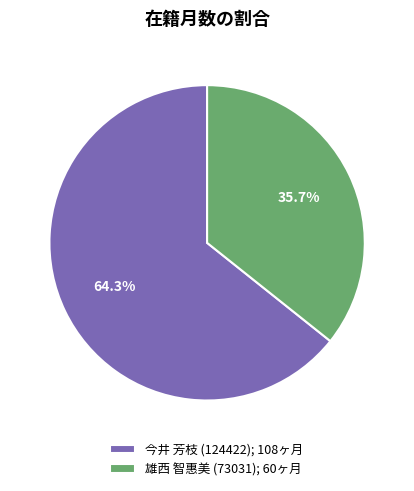

Which slice is the largest?

今井 芳枝 (124422)